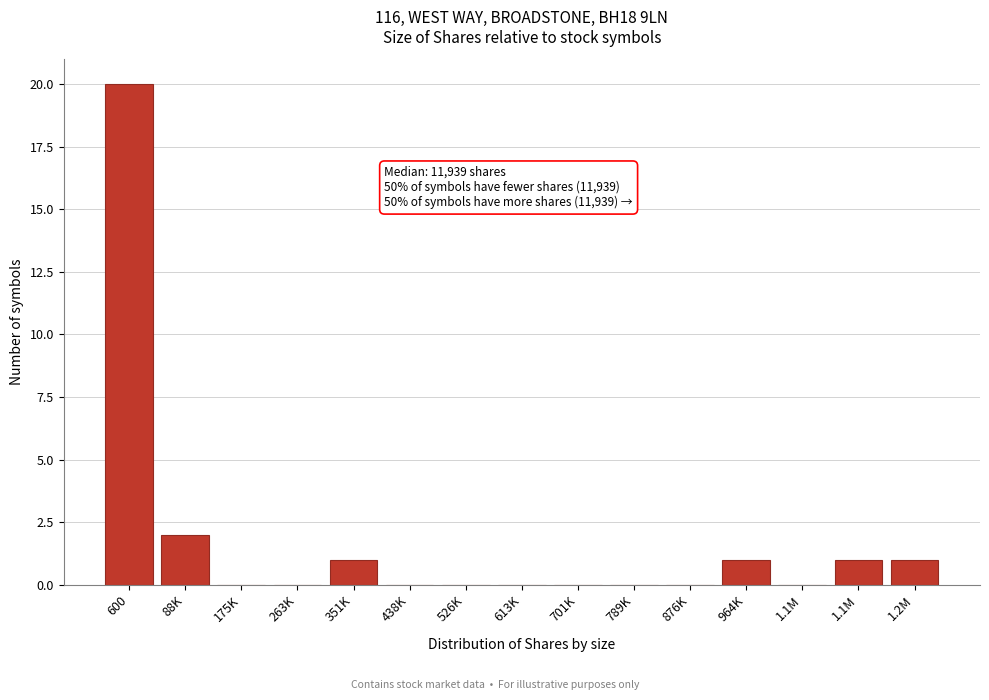

Are the bars horizontal?

No